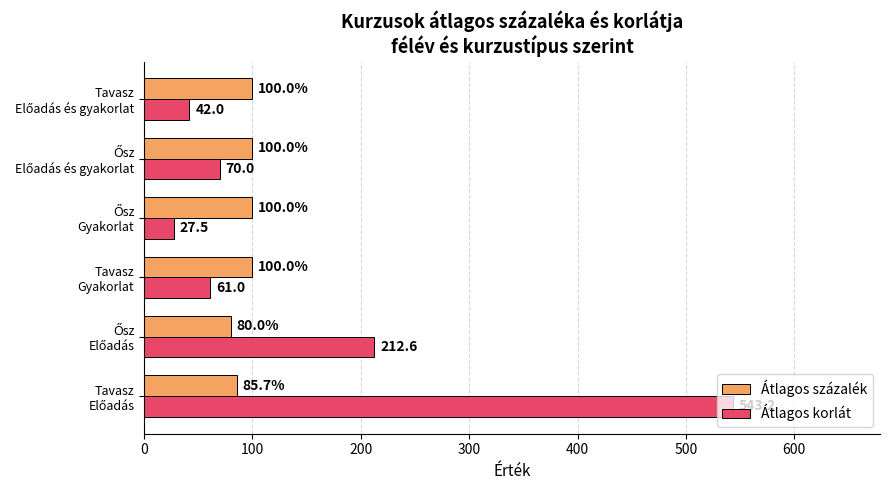

Rank the series by their maximum value, from highest to lowest.

Átlagos korlát, Átlagos százalék